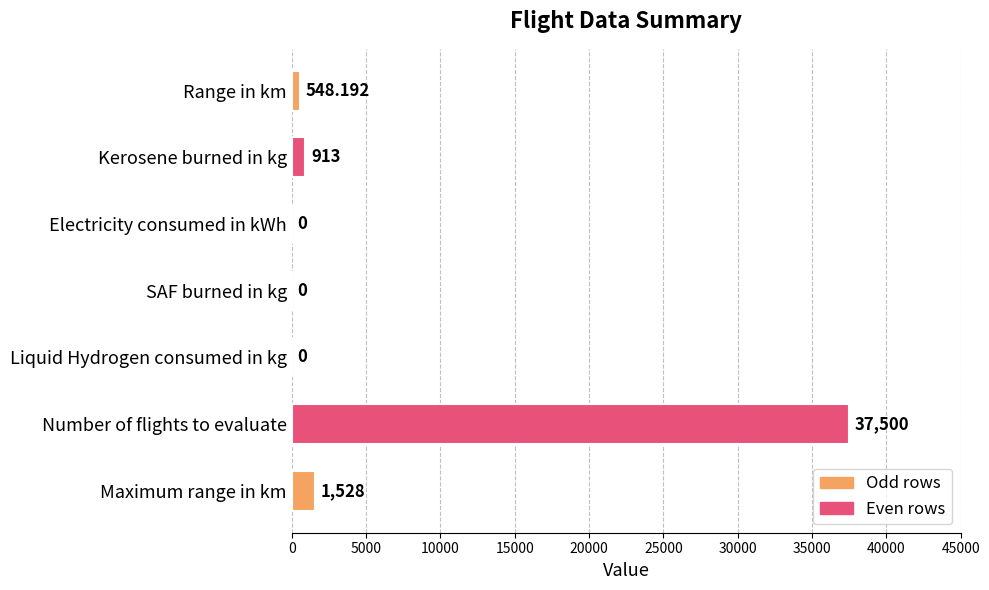

At which category does the chart reach its peak across all series?

Number of flights to evaluate